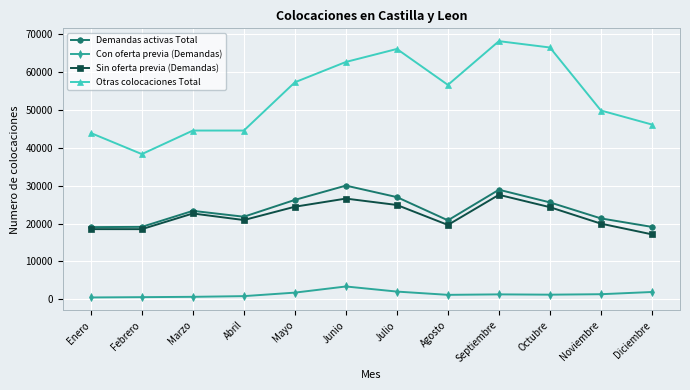

What is the label of the 8th point from the left?

Agosto